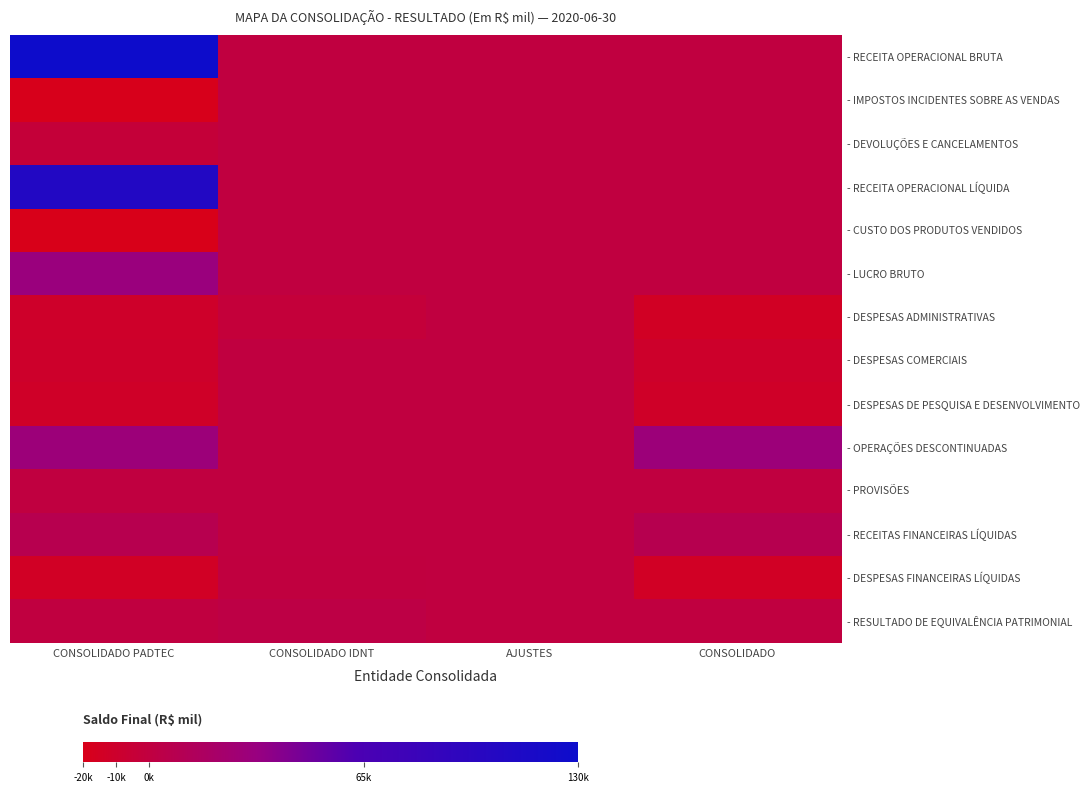

Reading right to left, what are all the values shown in this chart?

- RECEITA OPERACIONAL BRUTA: CONSOLIDADO=0.0	AJUSTES=0.0	CONSOLIDADO IDNT=0.0	CONSOLIDADO PADTEC=128555.9
- IMPOSTOS INCIDENTES SOBRE AS VENDAS: CONSOLIDADO=0.0	AJUSTES=0.0	CONSOLIDADO IDNT=0.0	CONSOLIDADO PADTEC=-18768.4
- DEVOLUÇÕES E CANCELAMENTOS: CONSOLIDADO=0.0	AJUSTES=0.0	CONSOLIDADO IDNT=0.0	CONSOLIDADO PADTEC=-3480.8
- RECEITA OPERACIONAL LÍQUIDA: CONSOLIDADO=0.0	AJUSTES=0.0	CONSOLIDADO IDNT=0.0	CONSOLIDADO PADTEC=106306.6
- CUSTO DOS PRODUTOS VENDIDOS: CONSOLIDADO=0.0	AJUSTES=0.0	CONSOLIDADO IDNT=0.0	CONSOLIDADO PADTEC=-74654.1
- LUCRO BRUTO: CONSOLIDADO=0.0	AJUSTES=0.0	CONSOLIDADO IDNT=0.0	CONSOLIDADO PADTEC=31652.5
- DESPESAS ADMINISTRATIVAS: CONSOLIDADO=-14325.6	AJUSTES=0.0	CONSOLIDADO IDNT=-2971.1	CONSOLIDADO PADTEC=-11354.5
- DESPESAS COMERCIAIS: CONSOLIDADO=-10885.3	AJUSTES=0.0	CONSOLIDADO IDNT=0.0	CONSOLIDADO PADTEC=-10885.3
- DESPESAS DE PESQUISA E DESENVOLVIMENTO: CONSOLIDADO=-12065.6	AJUSTES=0.0	CONSOLIDADO IDNT=0.0	CONSOLIDADO PADTEC=-12065.6
- OPERAÇÕES DESCONTINUADAS: CONSOLIDADO=29657.6	AJUSTES=0.0	CONSOLIDADO IDNT=0.0	CONSOLIDADO PADTEC=29657.6
- PROVISÕES: CONSOLIDADO=192.9	AJUSTES=0.0	CONSOLIDADO IDNT=192.9	CONSOLIDADO PADTEC=0.0
- RECEITAS FINANCEIRAS LÍQUIDAS: CONSOLIDADO=7846.8	AJUSTES=0.0	CONSOLIDADO IDNT=105.5	CONSOLIDADO PADTEC=7741.3
- DESPESAS FINANCEIRAS LÍQUIDAS: CONSOLIDADO=-13701.1	AJUSTES=0.0	CONSOLIDADO IDNT=-81.5	CONSOLIDADO PADTEC=-13619.6
- RESULTADO DE EQUIVALÊNCIA PATRIMONIAL: CONSOLIDADO=0.0	AJUSTES=0.0	CONSOLIDADO IDNT=2596.7	CONSOLIDADO PADTEC=0.0